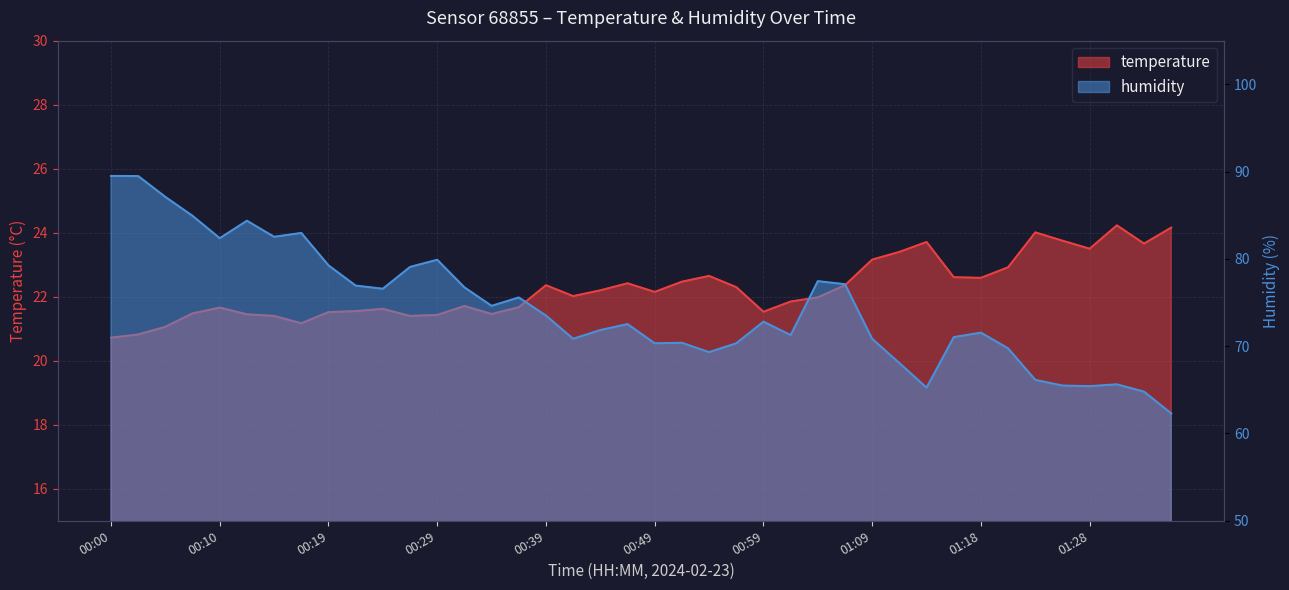

True or false: temperature has more than 1 points higher than both neighbors.

True